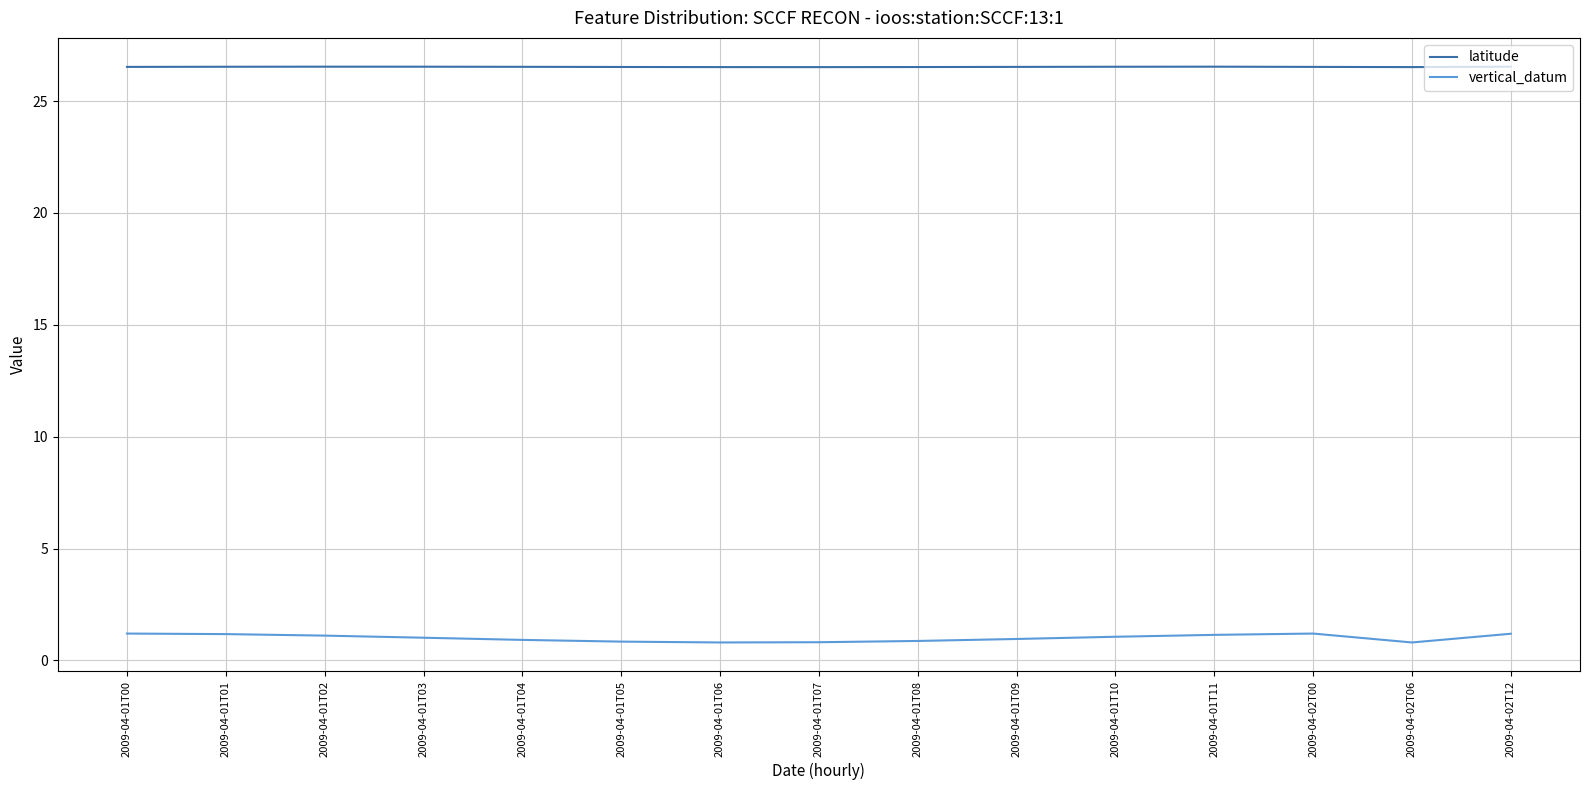

What position from the left is 2009-04-01T05?

6